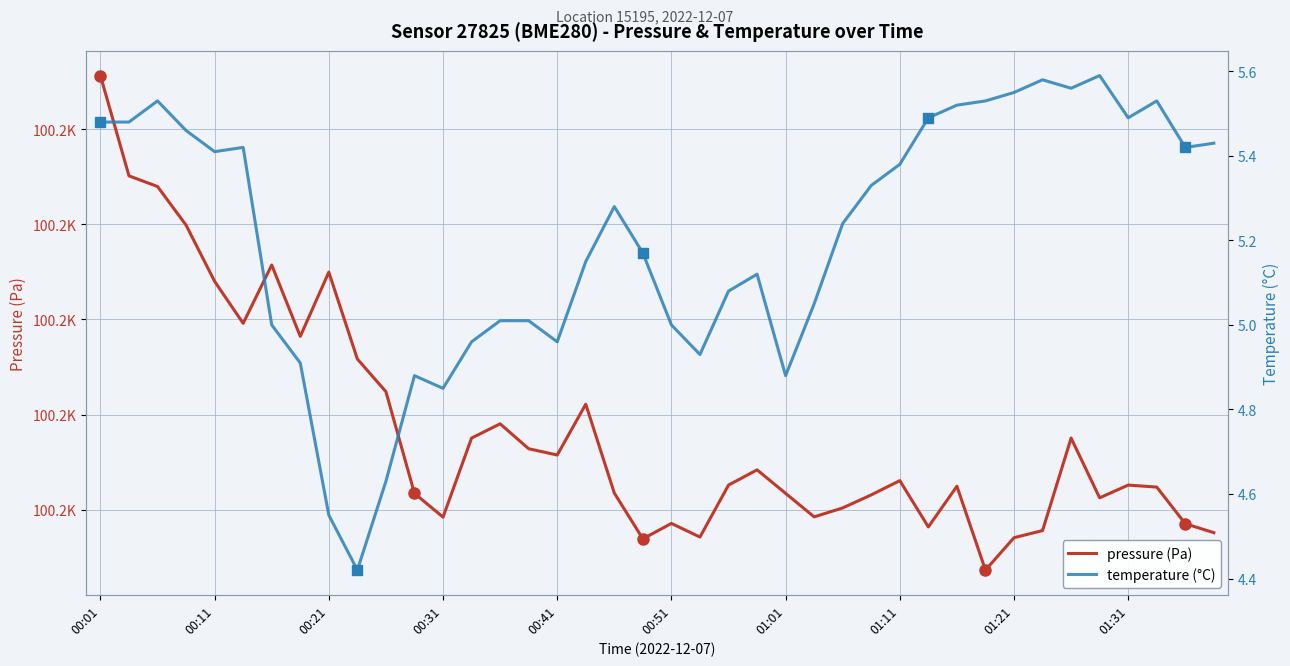

True or false: pressure (Pa) and temperature (°C) intersect in this chart.

False